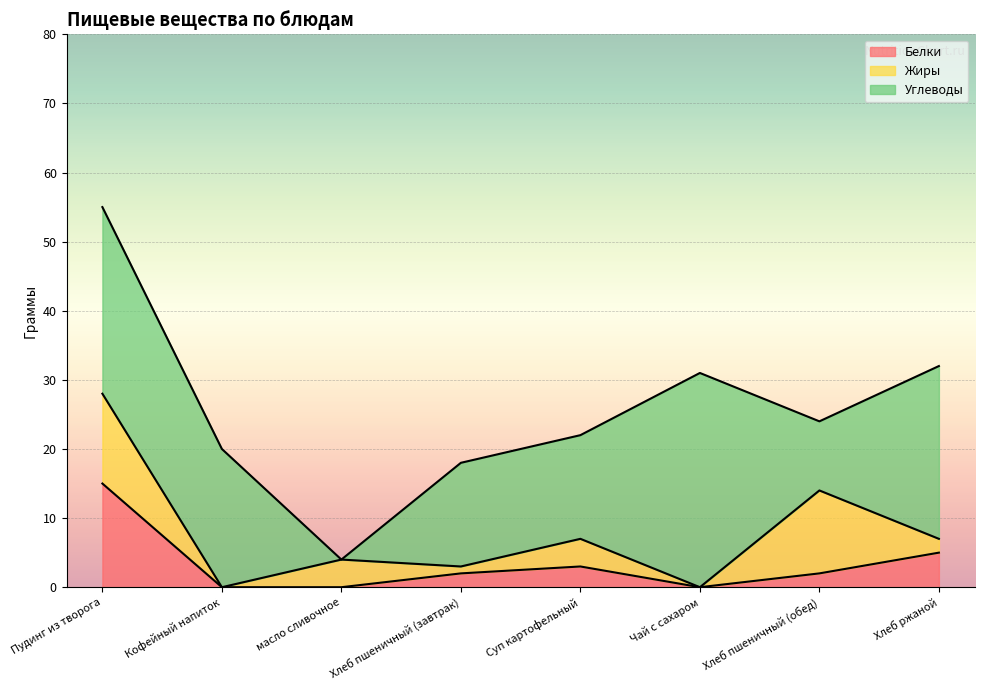

What is the value of the Жиры point at the 5th from the left?

4